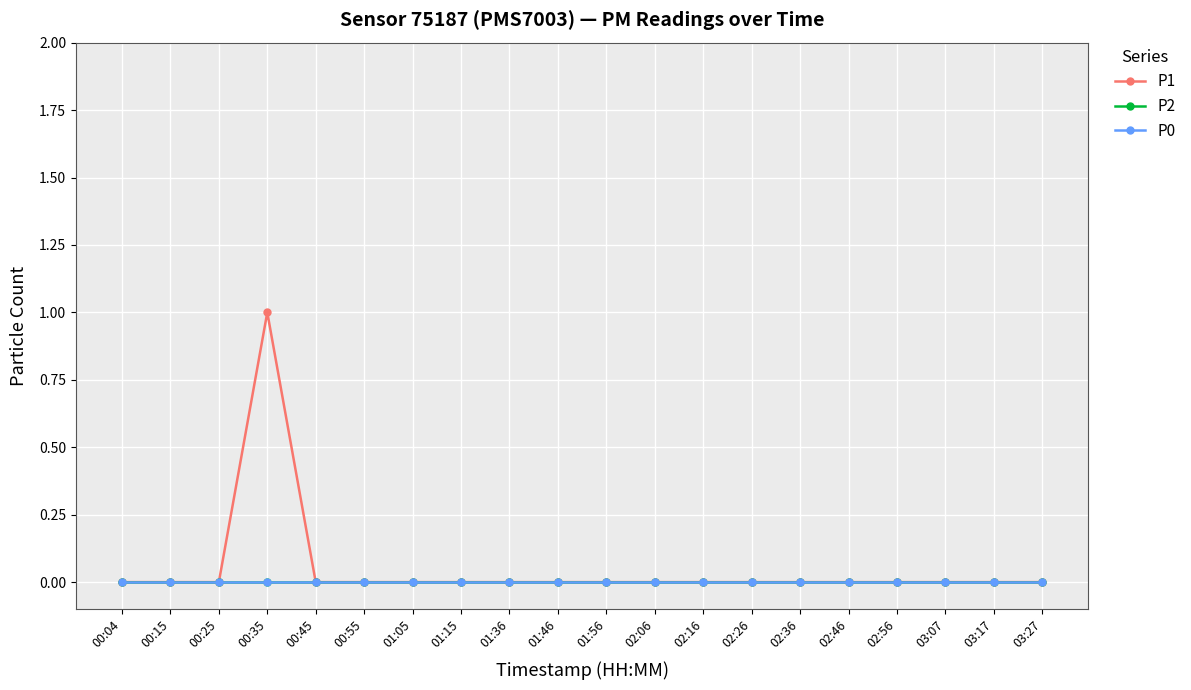

True or false: P1 has a value of 1 at 00:35.

True